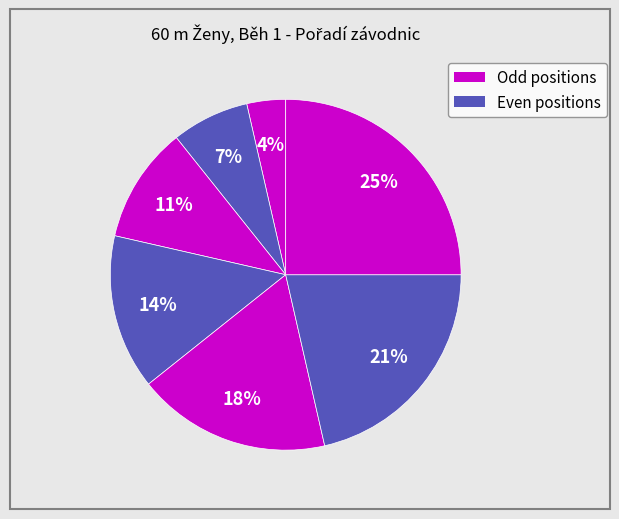

How many segments does this pie chart have?

7